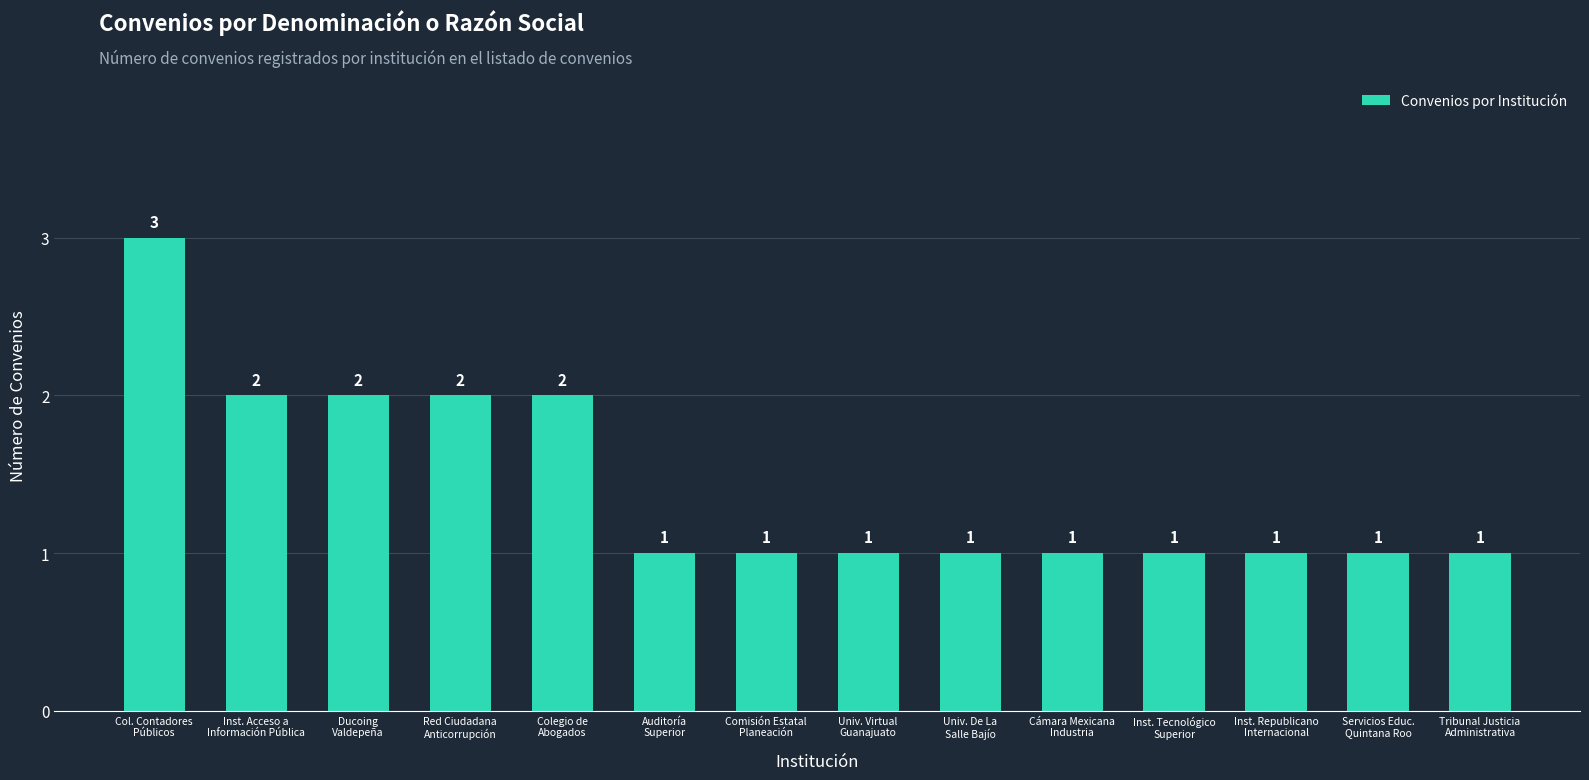

How many values are between 1 and 2?

13